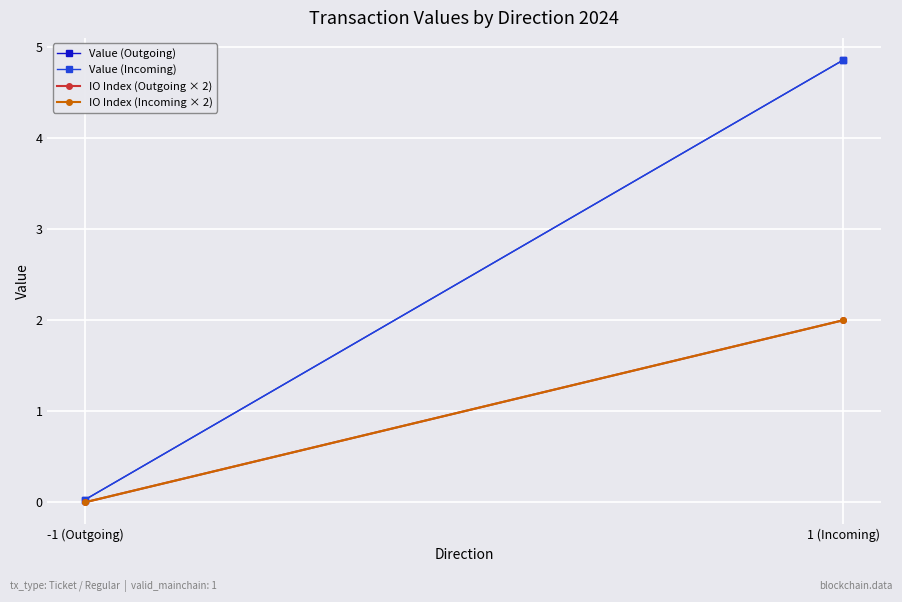

What is the value of the Value (Incoming) point at the 2nd from the left?

4.9